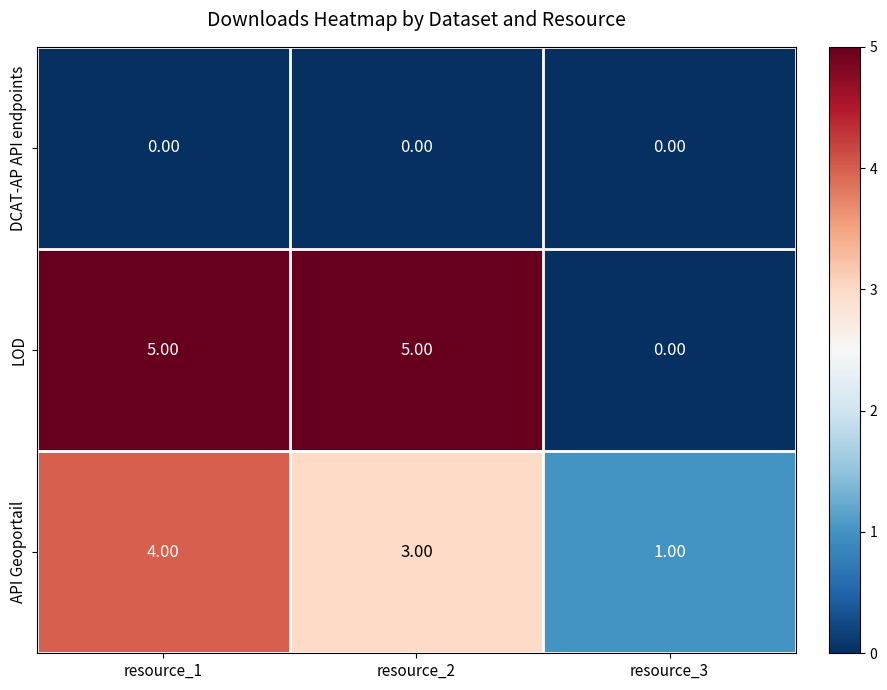

Is the value of LOD at resource_3 greater than the value of API Geoportail at resource_1?

No